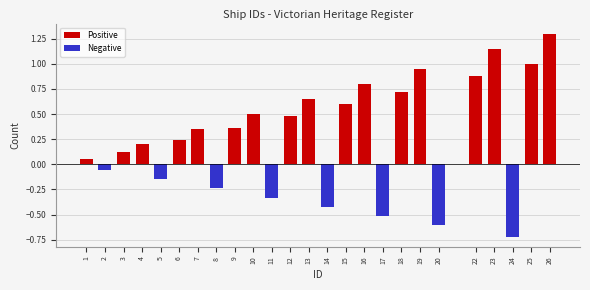

What is the value of the 16th bar from the left?

0.8